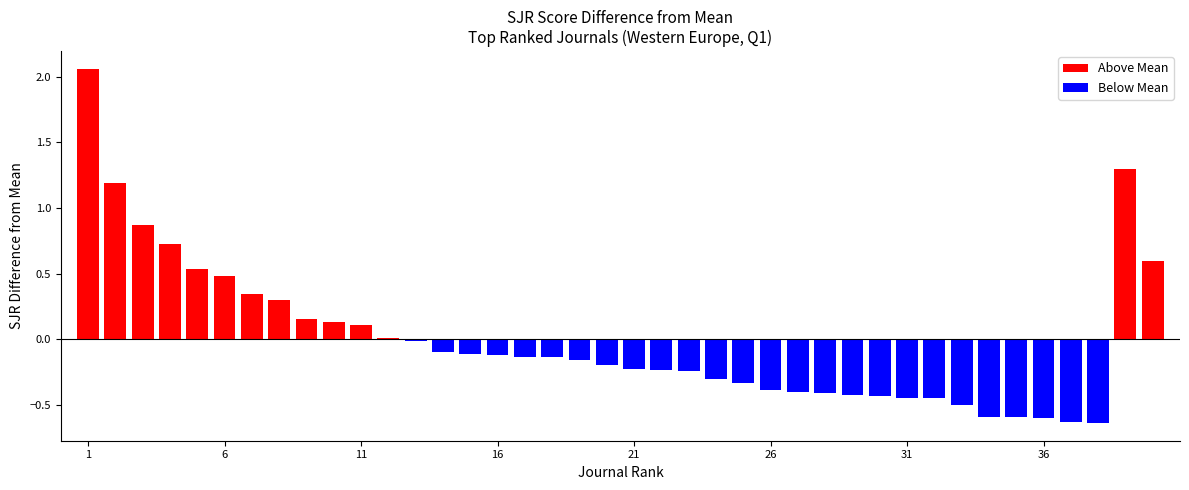

How many bars are there in total?

40